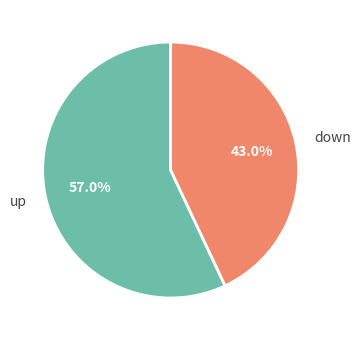

True or false: down accounts for 43% of the total.

True